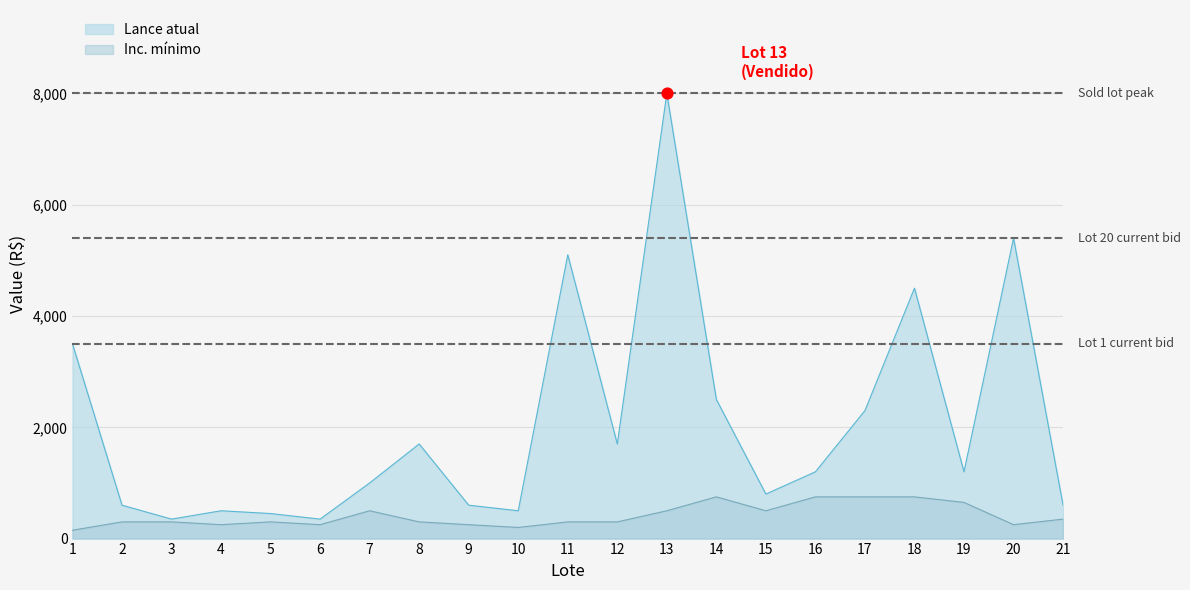

At which category is the sum across all series the highest?

13